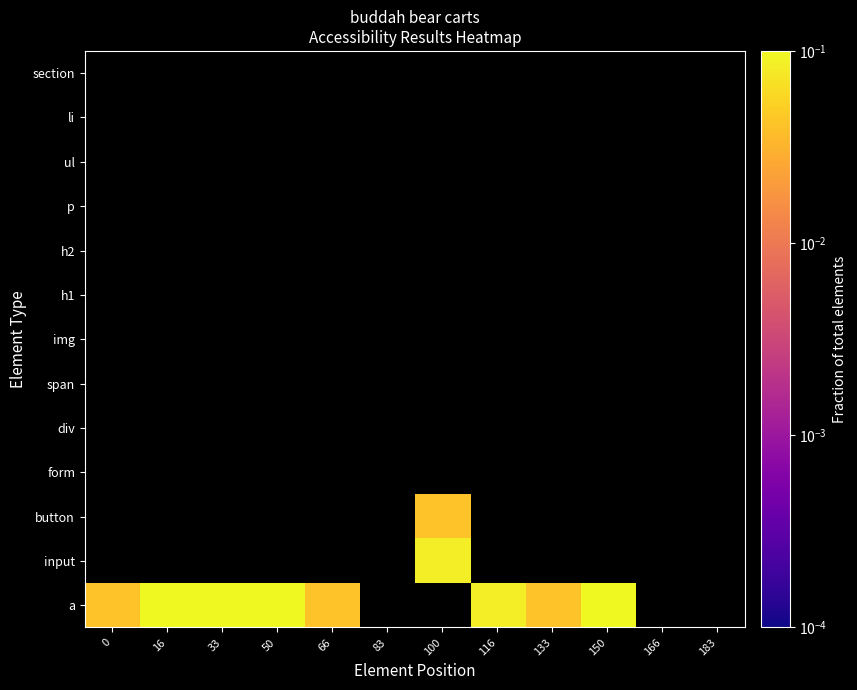

Is the value of h2 at 166 greater than the value of img at 166?

No